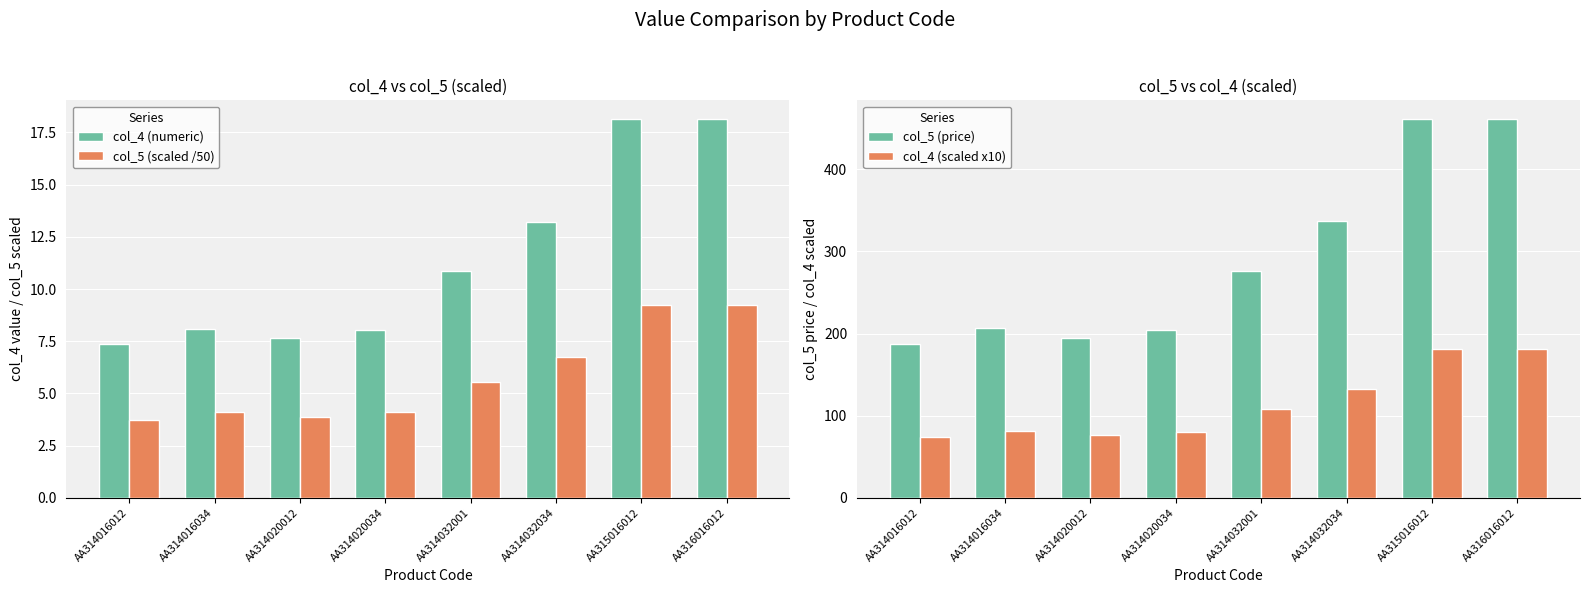

True or false: col_5 (scaled /50) has a value of 5.4 at AA314020012.

False